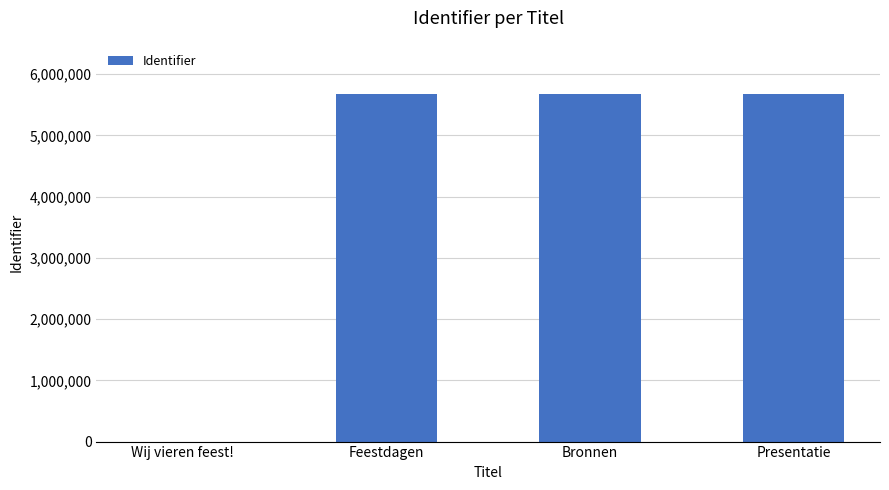

What is the sum of all values?

17042319